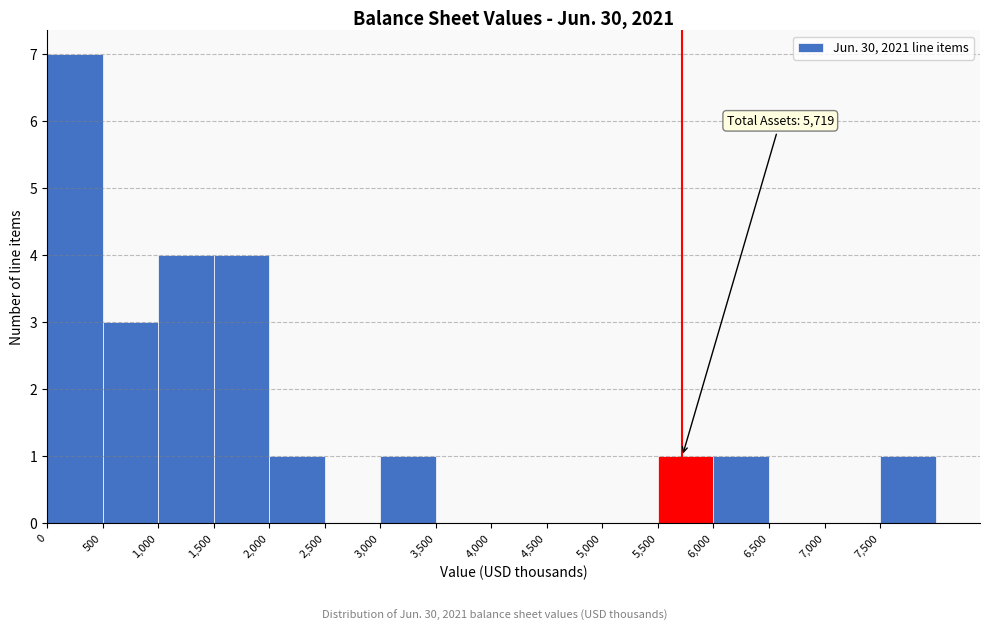

Which range on the x-axis has the tallest bar?

0 to 500